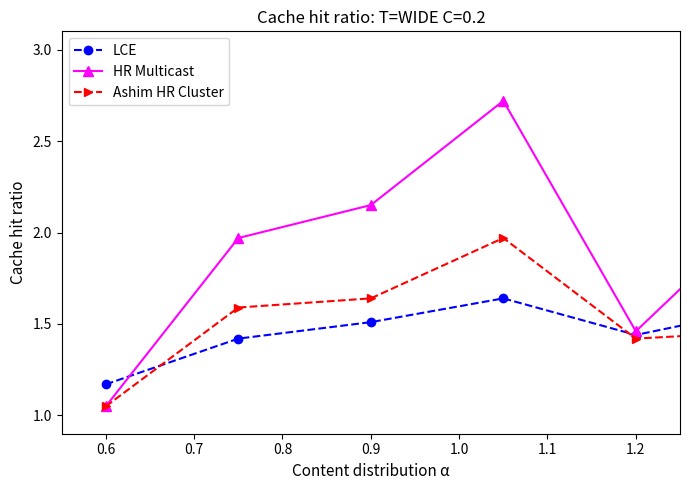

At how many categories does at least one series exceed 1?

10